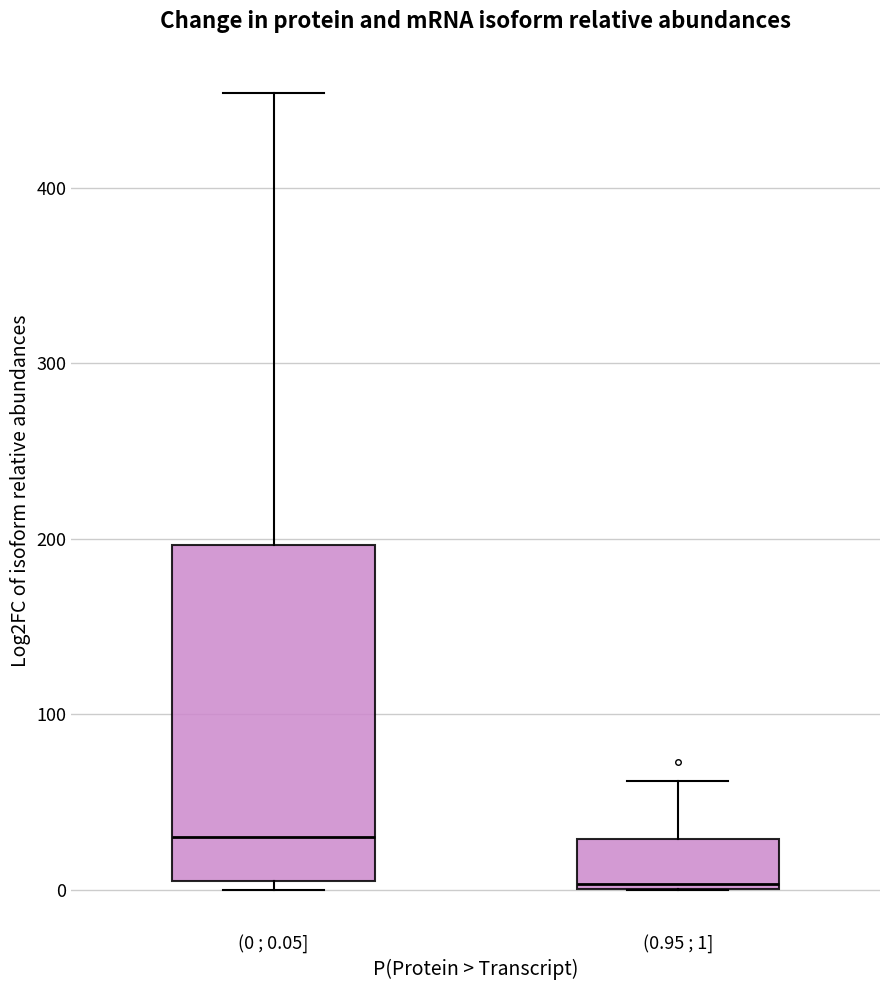

Where does the median line of the box for (0 ; 0.05] sit on the y-axis? The values are not printed on the chart, so give them approximately, as read against the axis.

30